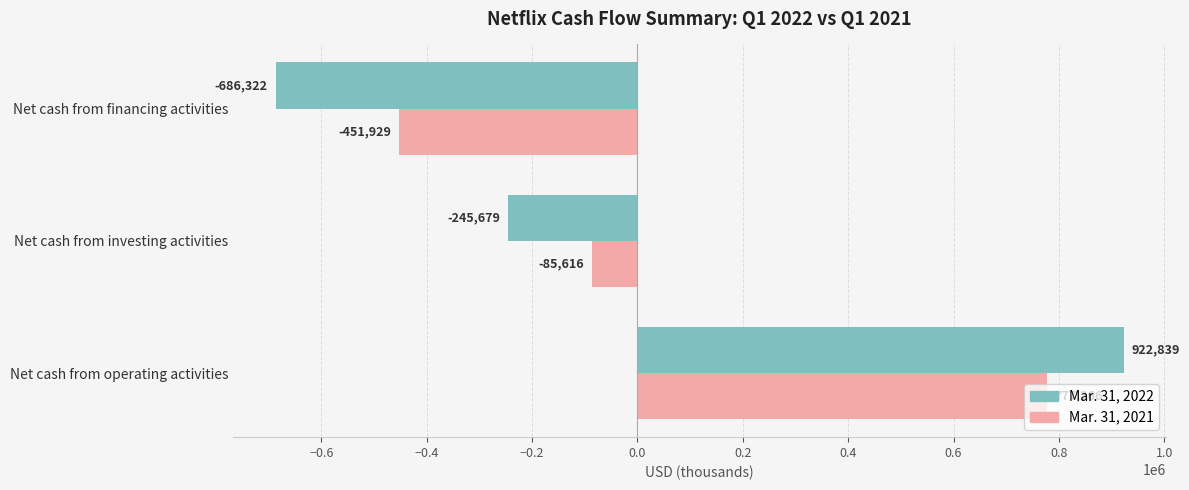

List the series in order of their overall mean, lowest first.

Mar. 31, 2022, Mar. 31, 2021